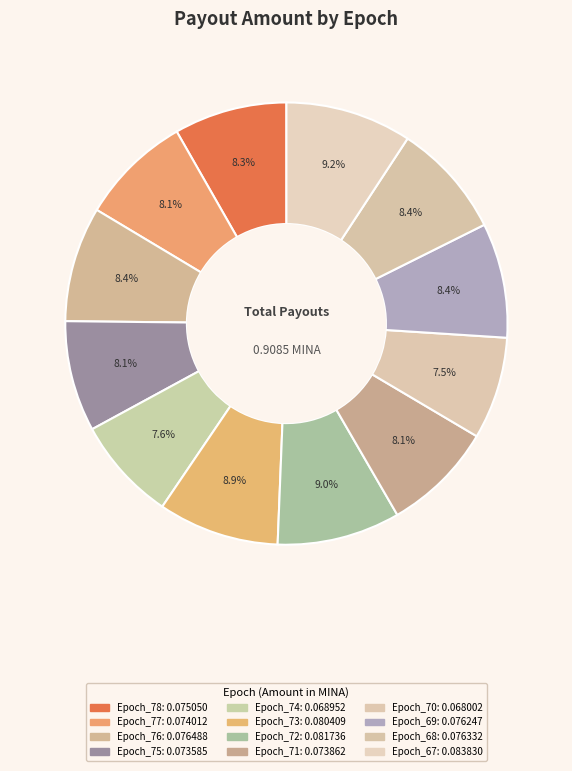

To the nearest percent, what percentage of the pie is Epoch_73?

9%